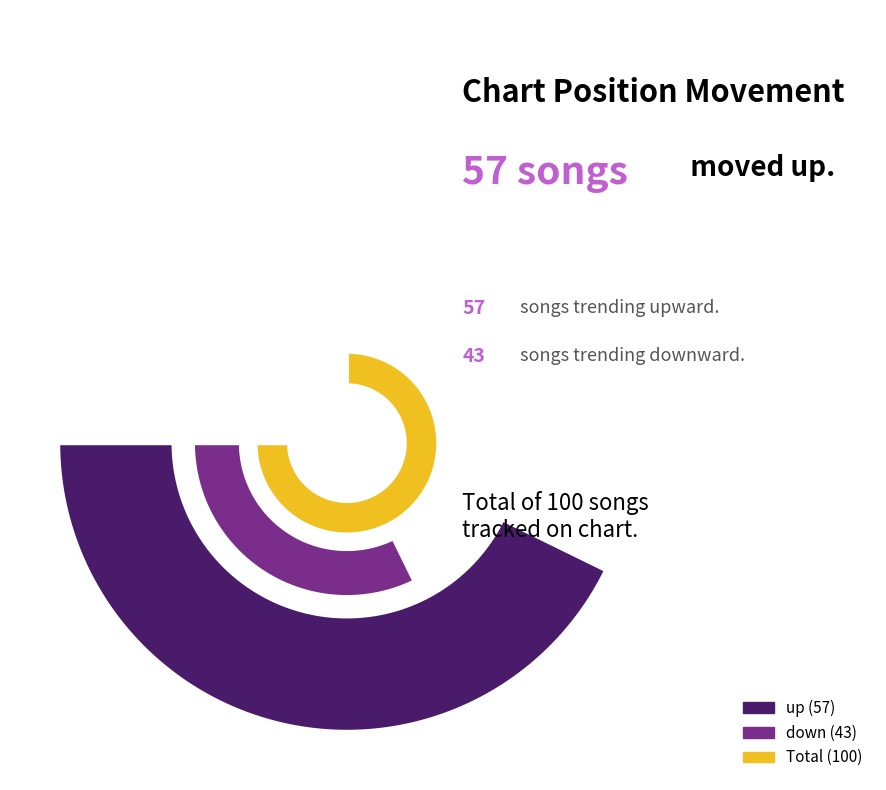

What percentage is NOT represented by down?

57.0%